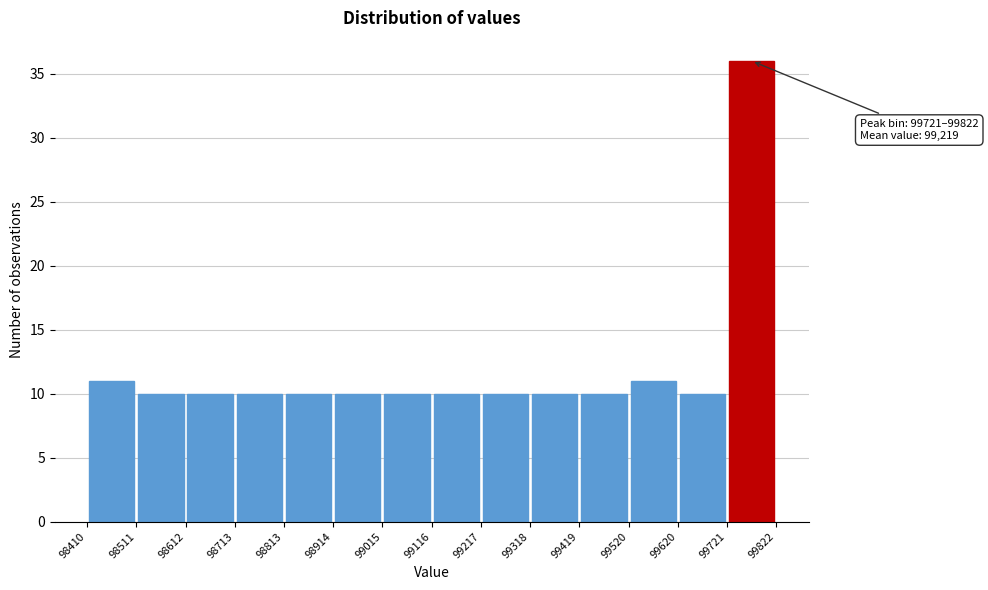

Over which range of the x-axis is the bar tallest?

99721 to 99822